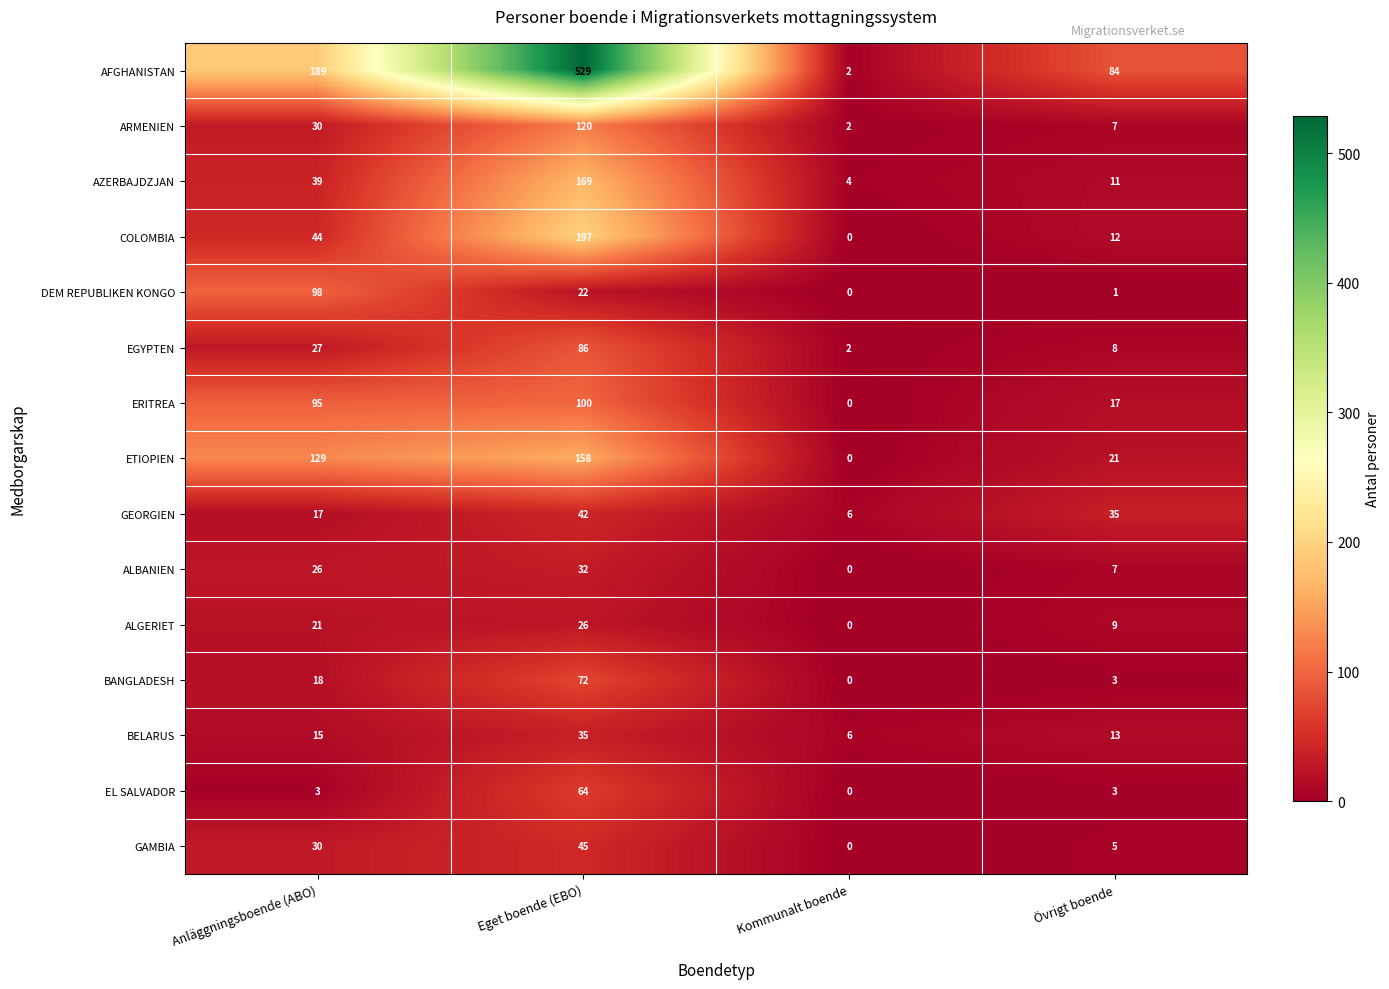

Is it true that GEORGIEN equals 63 at Eget boende (EBO)?

False